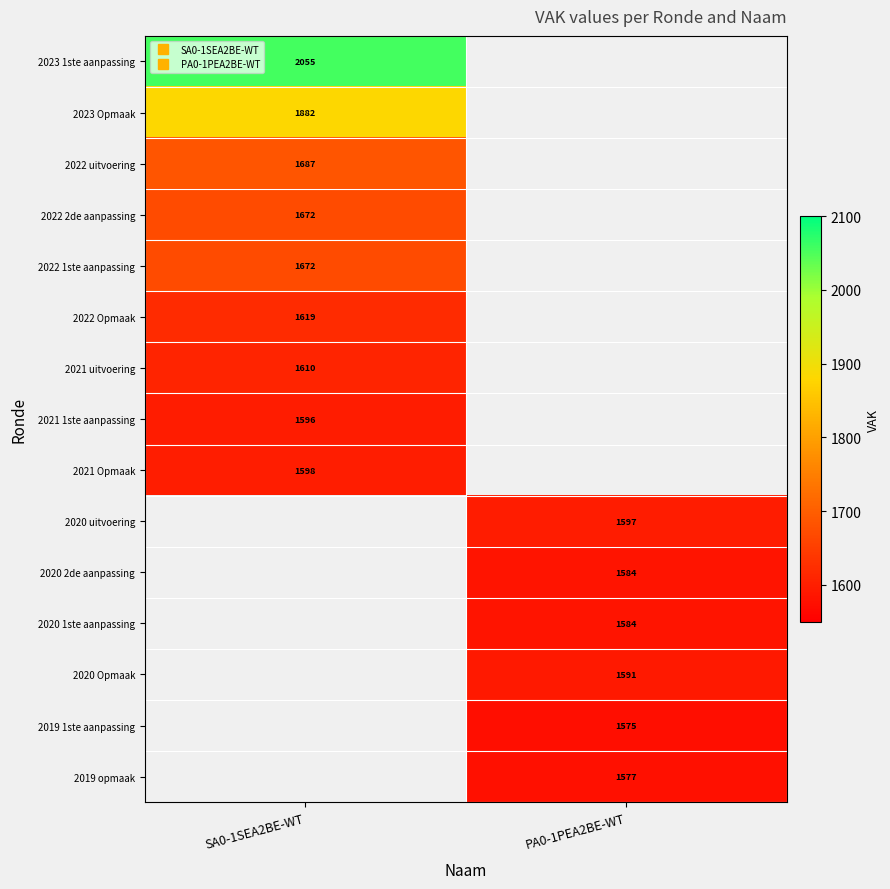

At how many categories does at least one series exceed 1751?

1